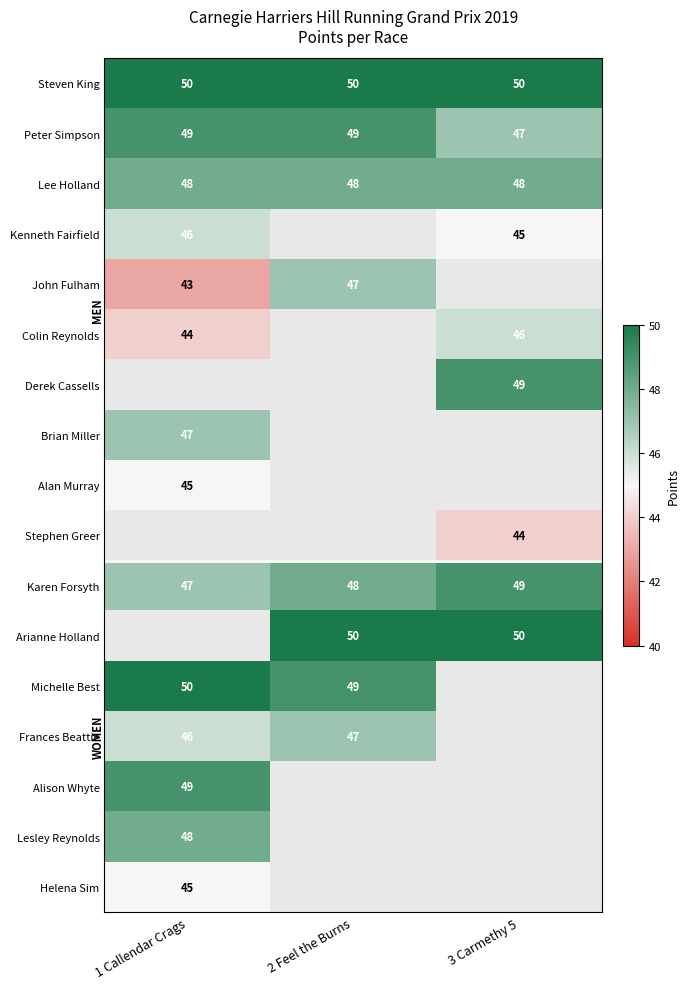

Is it true that Kenneth Fairfield equals 45 at 3 Carmethy 5?

True